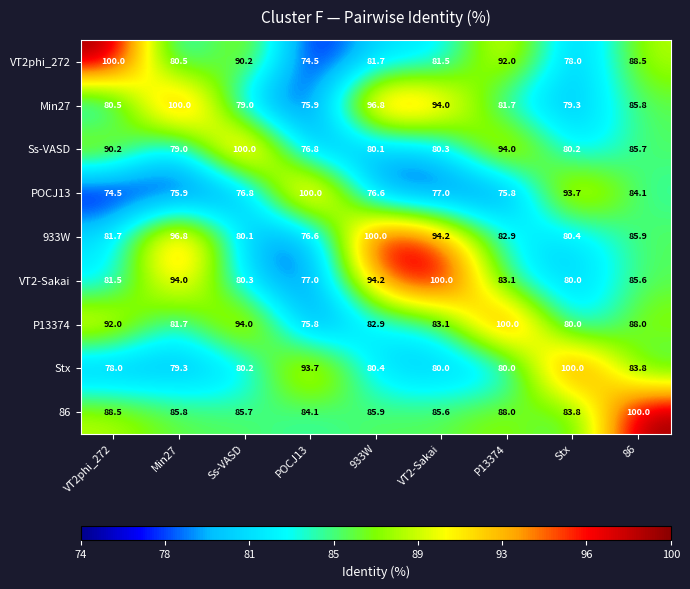

At which label does Stx reach its peak?

Stx